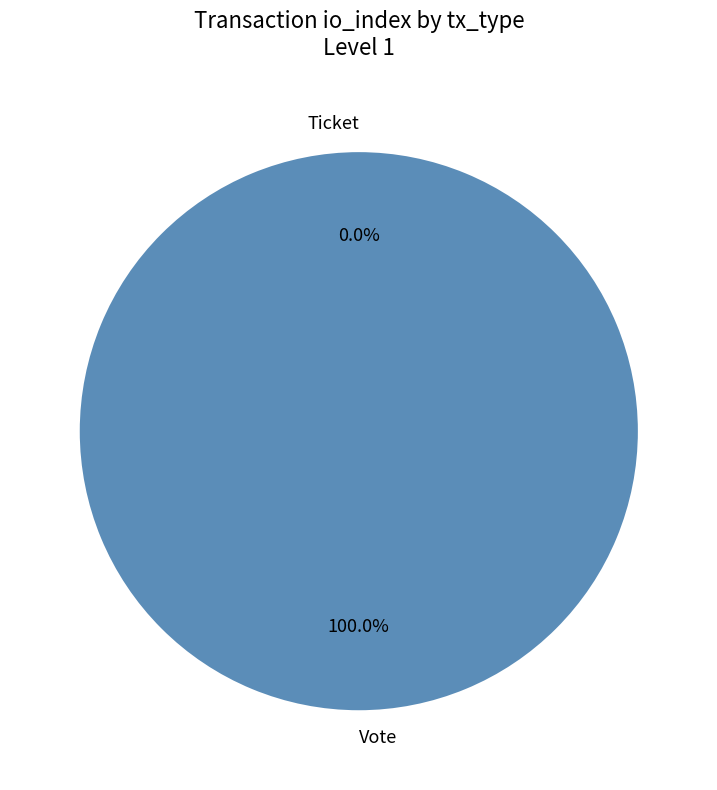

Does any single category account for the majority?

Yes